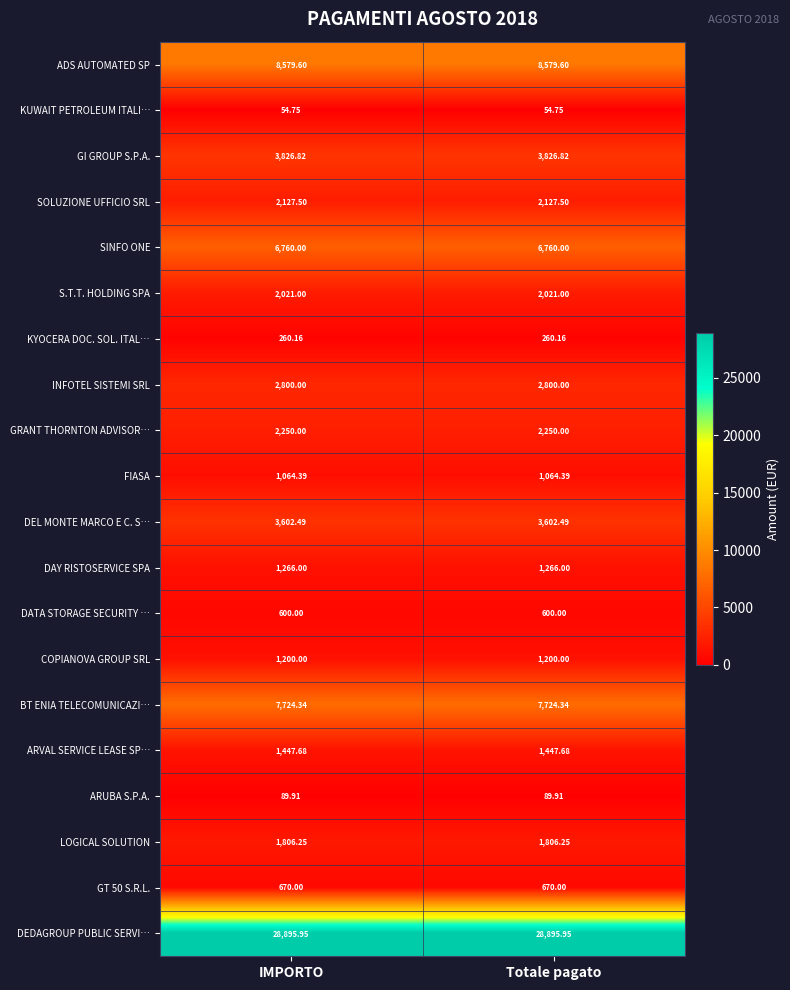

Is the value of ARVAL SERVICE LEASE SP… at IMPORTO greater than the value of DEL MONTE MARCO E C. S… at Totale pagato?

No